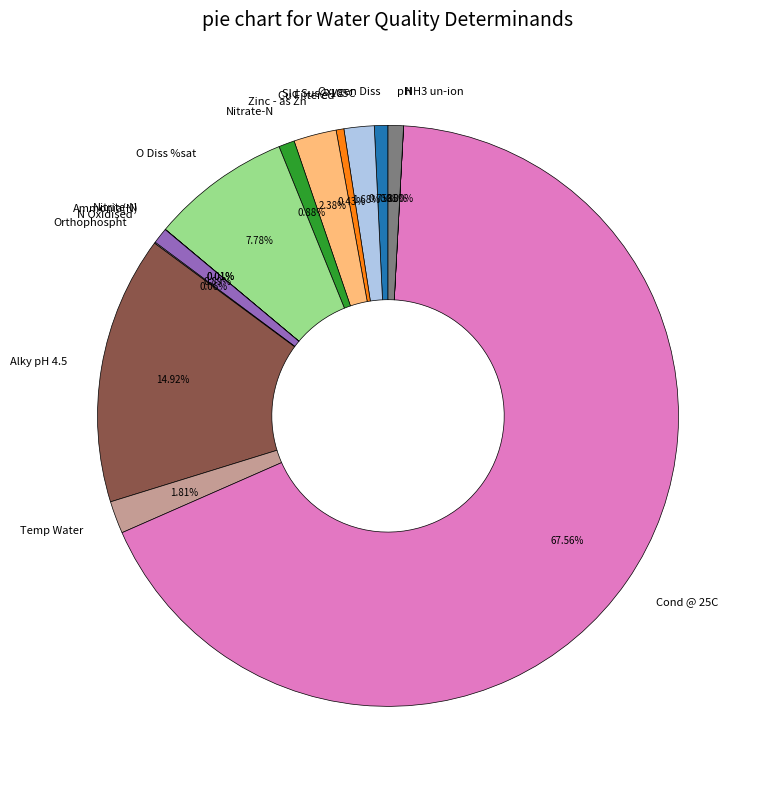

Approximately how many times larger is the value at Alky pH 4.5 compared to pH?

17.5